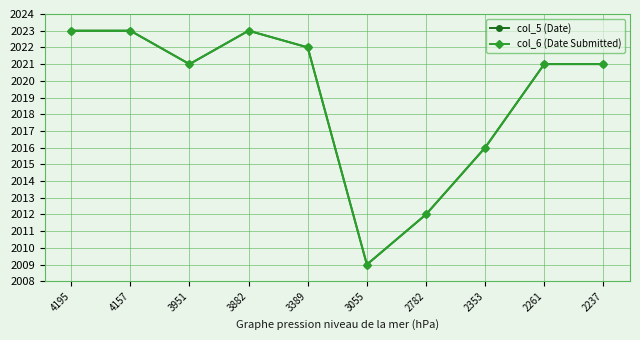

True or false: col_5 (Date) has a value of 2012 at 2782.

True